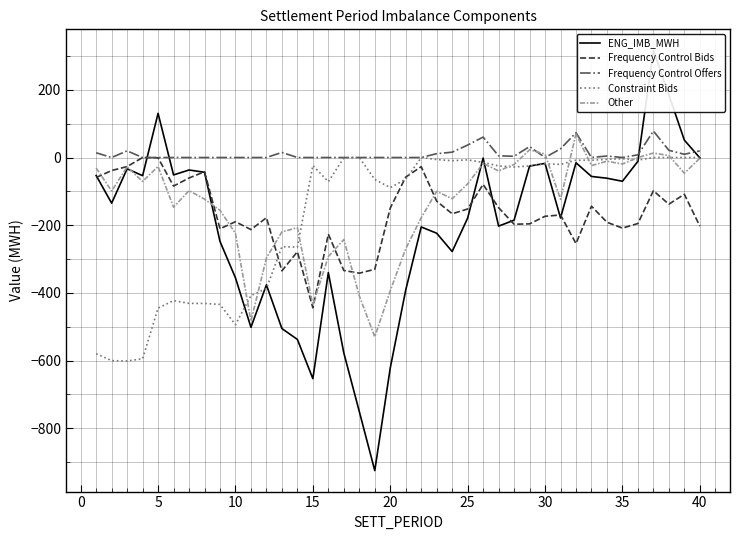

How many lines are shown in the chart?

5